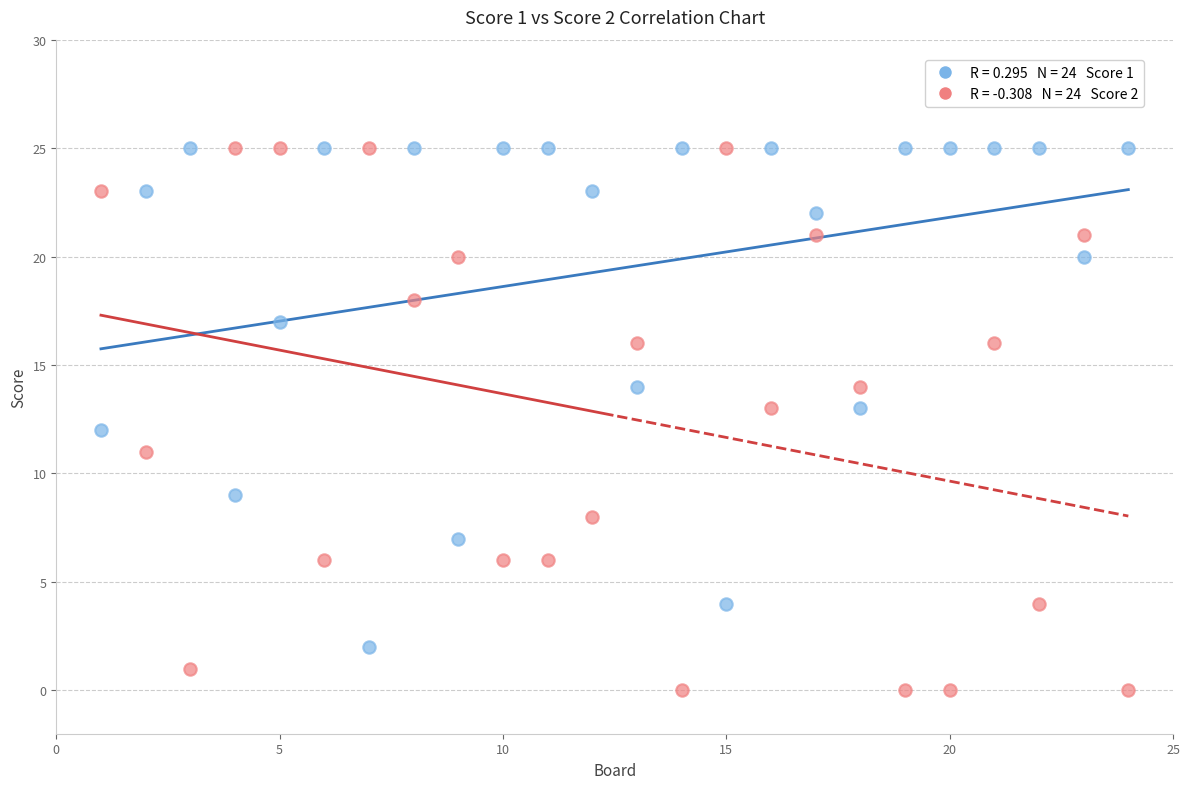

Across all data points, what is the range of X values (max minus min)?

23